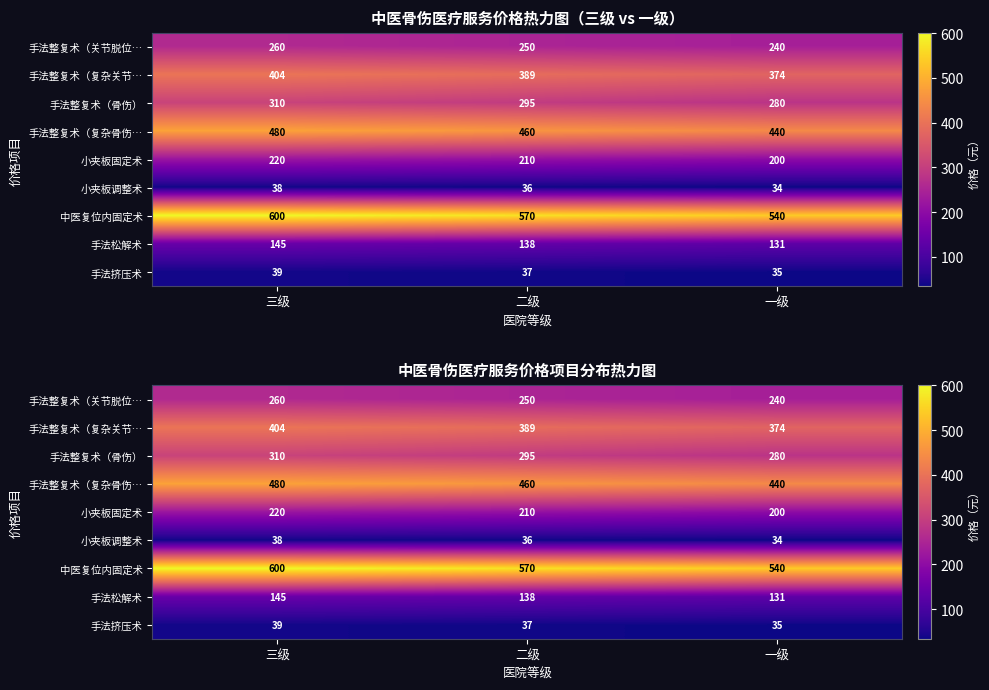

What is the smallest value displayed?

34